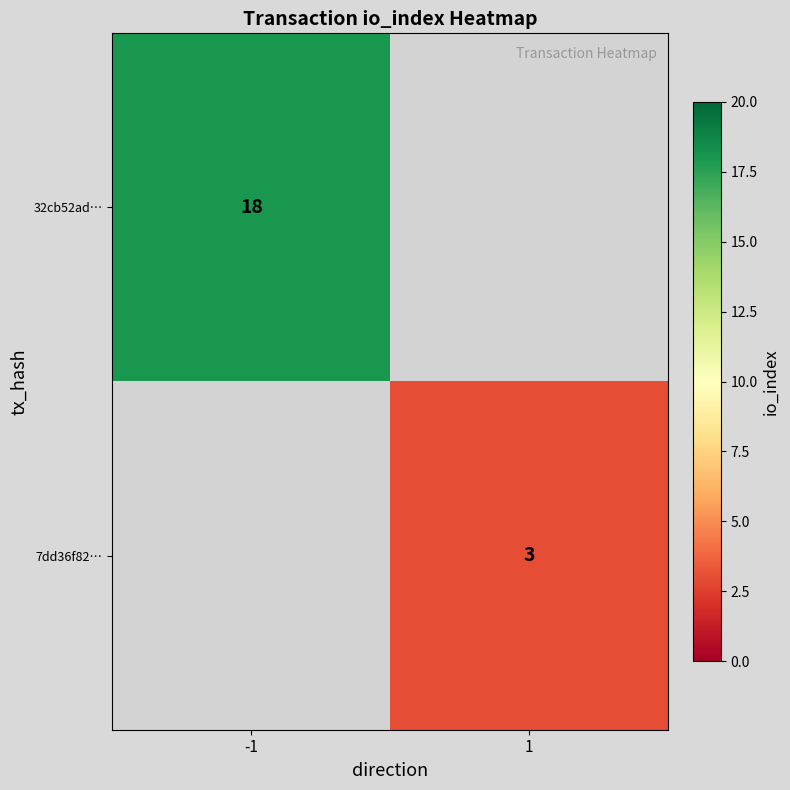

True or false: 32cb52ad… has a value of 6.1 at -1.

False